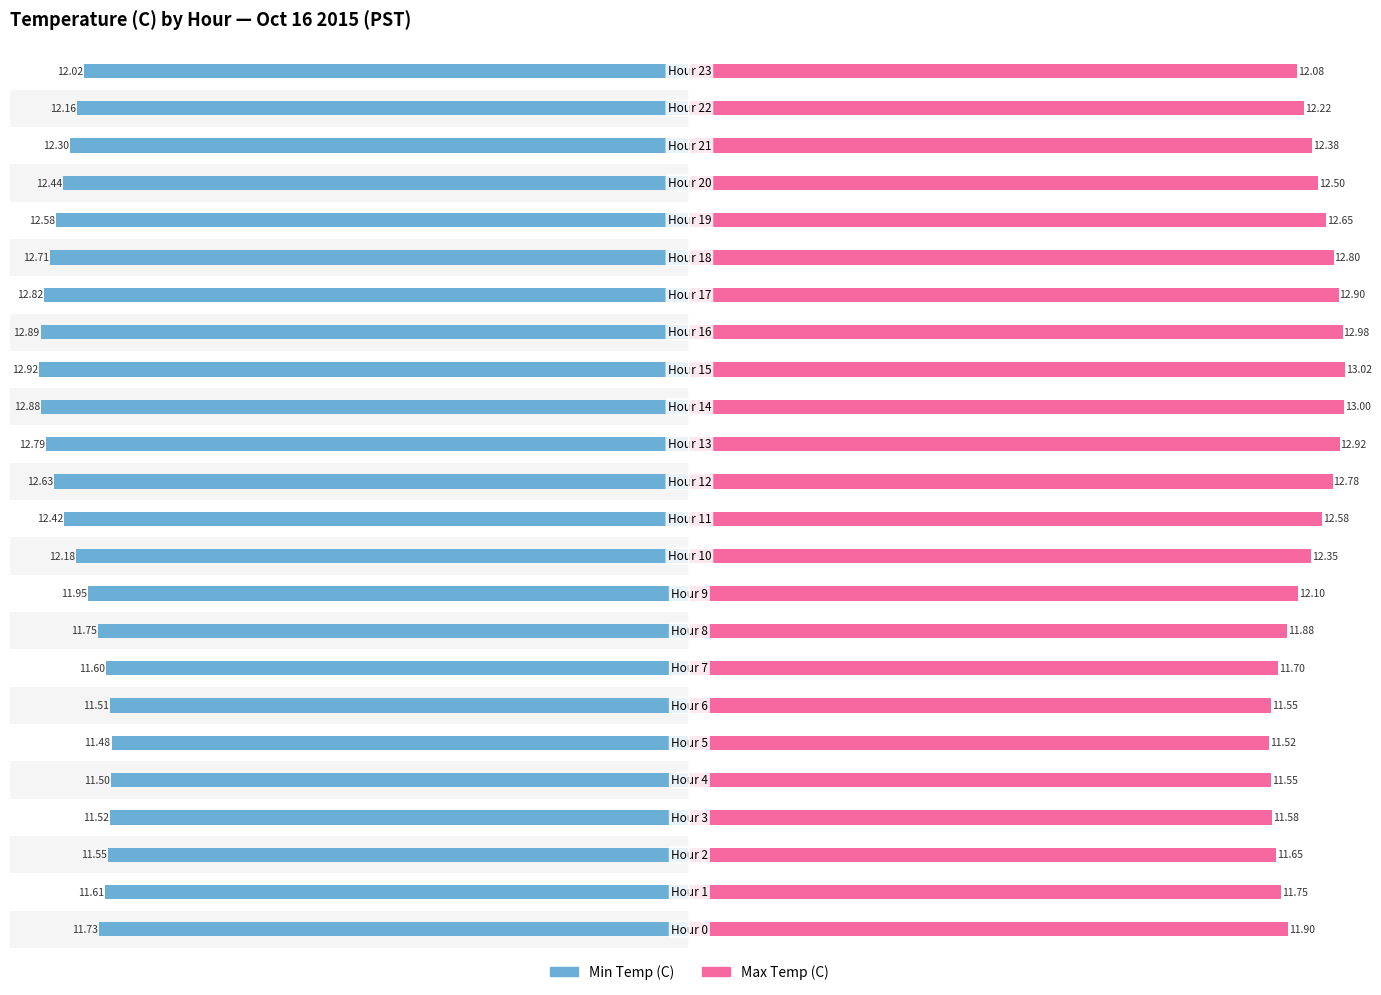

What is the value of the Max Temp (C) bar at the 10th from the left?

12.1